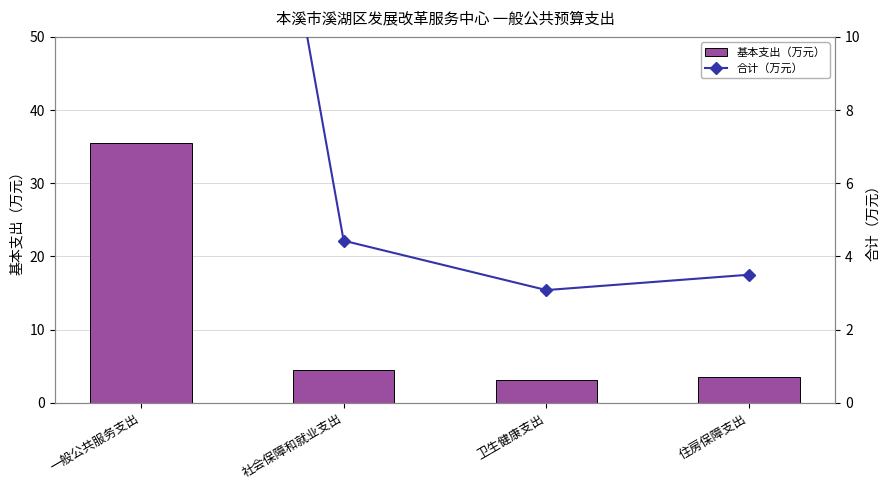

Where does the 基本支出（万元） series first go above 4?

一般公共服务支出